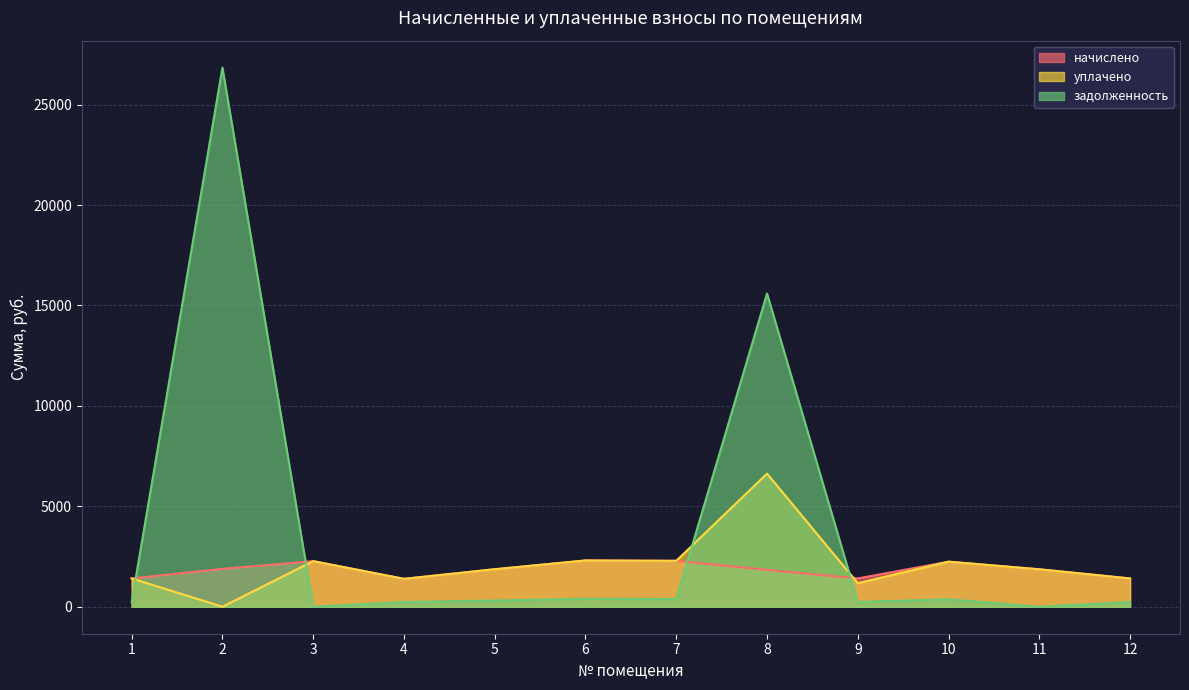

How many data points in задолженность are less than 311?

6